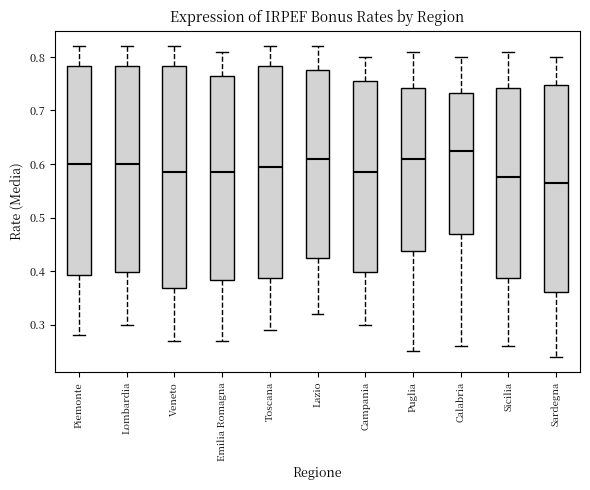

Reading left to right, transcribe this box plot: for each box, give where its median line is, the range the box spans, and where its two whiskers end, as read against the y-axis. The values are not printed on the chart, so give them approximately, as read against the axis.

Piemonte: median 0.60, box 0.39 to 0.78, whiskers 0.28 to 0.82
Lombardia: median 0.60, box 0.40 to 0.78, whiskers 0.30 to 0.82
Veneto: median 0.59, box 0.37 to 0.78, whiskers 0.27 to 0.82
Emilia Romagna: median 0.59, box 0.38 to 0.77, whiskers 0.27 to 0.81
Toscana: median 0.60, box 0.39 to 0.78, whiskers 0.29 to 0.82
Lazio: median 0.61, box 0.43 to 0.78, whiskers 0.32 to 0.82
Campania: median 0.59, box 0.40 to 0.76, whiskers 0.30 to 0.80
Puglia: median 0.61, box 0.44 to 0.74, whiskers 0.25 to 0.81
Calabria: median 0.63, box 0.47 to 0.73, whiskers 0.26 to 0.80
Sicilia: median 0.58, box 0.39 to 0.74, whiskers 0.26 to 0.81
Sardegna: median 0.57, box 0.36 to 0.75, whiskers 0.24 to 0.80